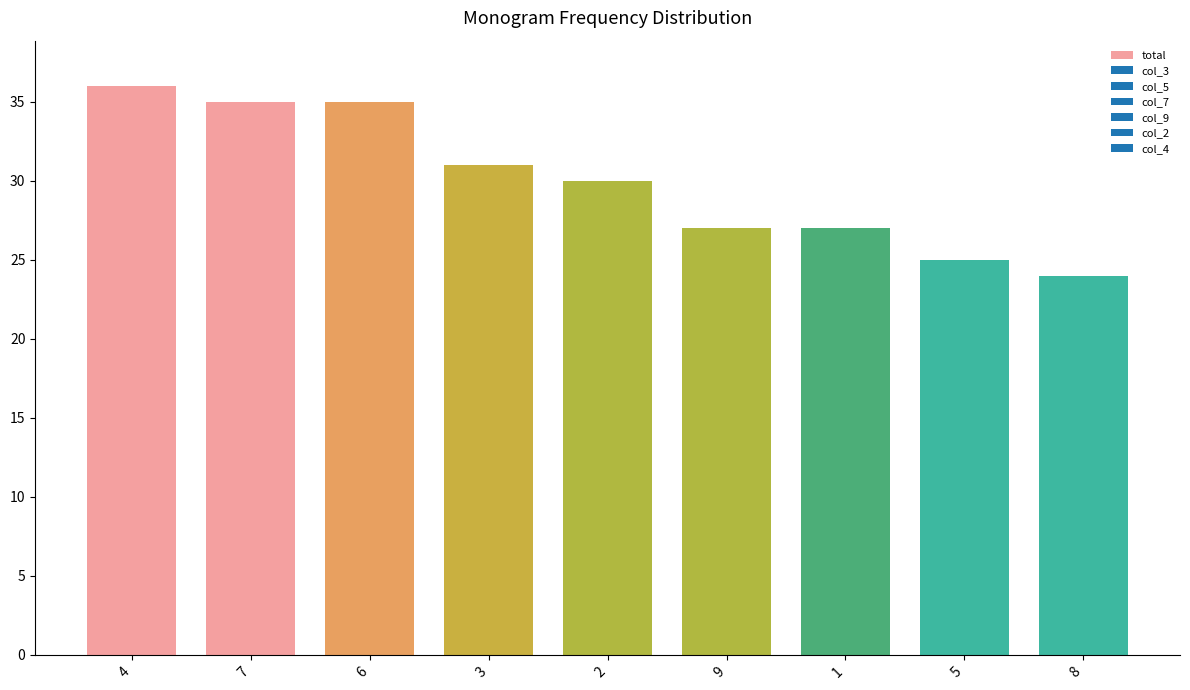

Is it true that the value at 3 is 46?

False